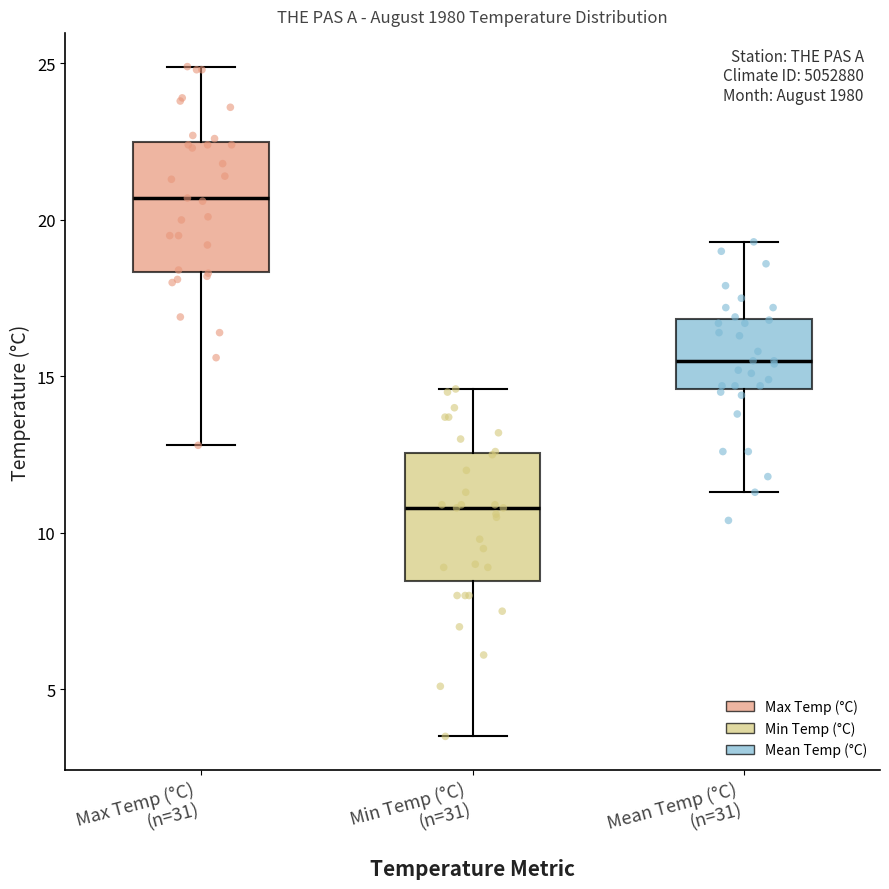

Reading left to right, read every box against the y-axis: the position of its median line, the range the box covers, and the ends of its whiskers. The values are not printed on the chart, so give them approximately, as read against the axis.

Max Temp (°C) (n=31): median 20.5, box 18.5 to 22.5, whiskers 13.0 to 25.0
Min Temp (°C) (n=31): median 11.0, box 8.5 to 12.5, whiskers 3.5 to 14.5
Mean Temp (°C) (n=31): median 15.5, box 14.5 to 17.0, whiskers 11.5 to 19.5